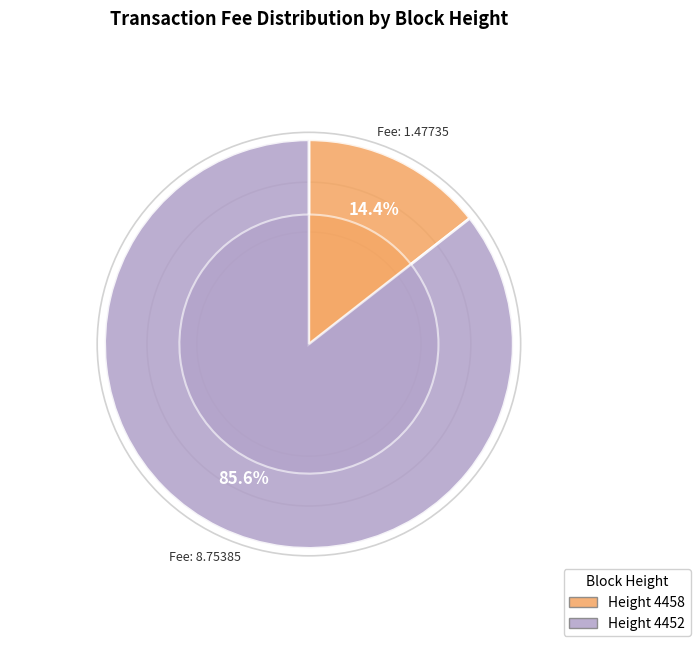

What percentage is the 4452 slice, to the nearest percent?

86%